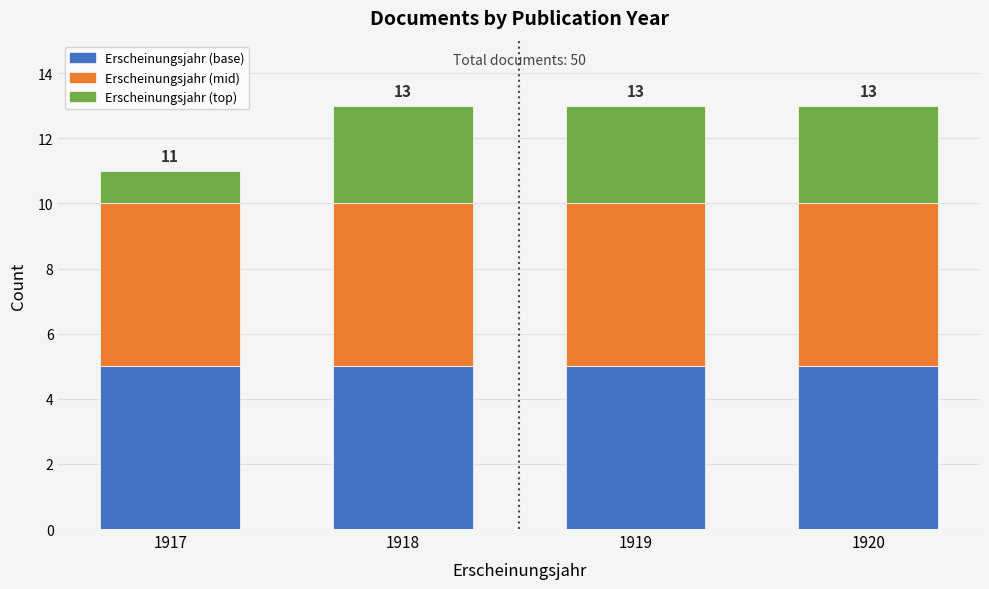

What is the total value across all series at 1917?

11